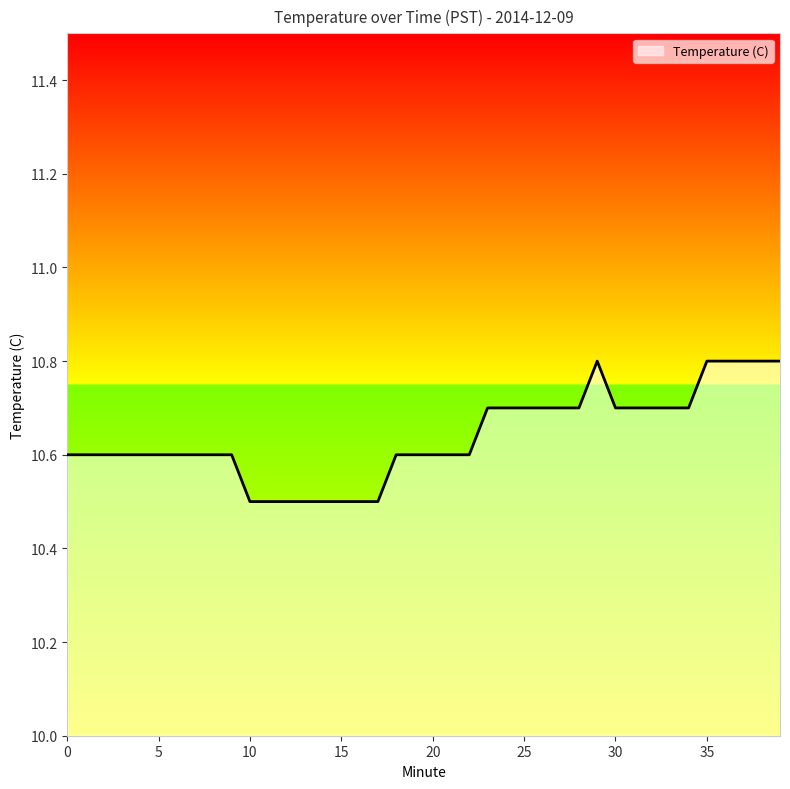

What is the difference between the maximum and minimum values?

0.3